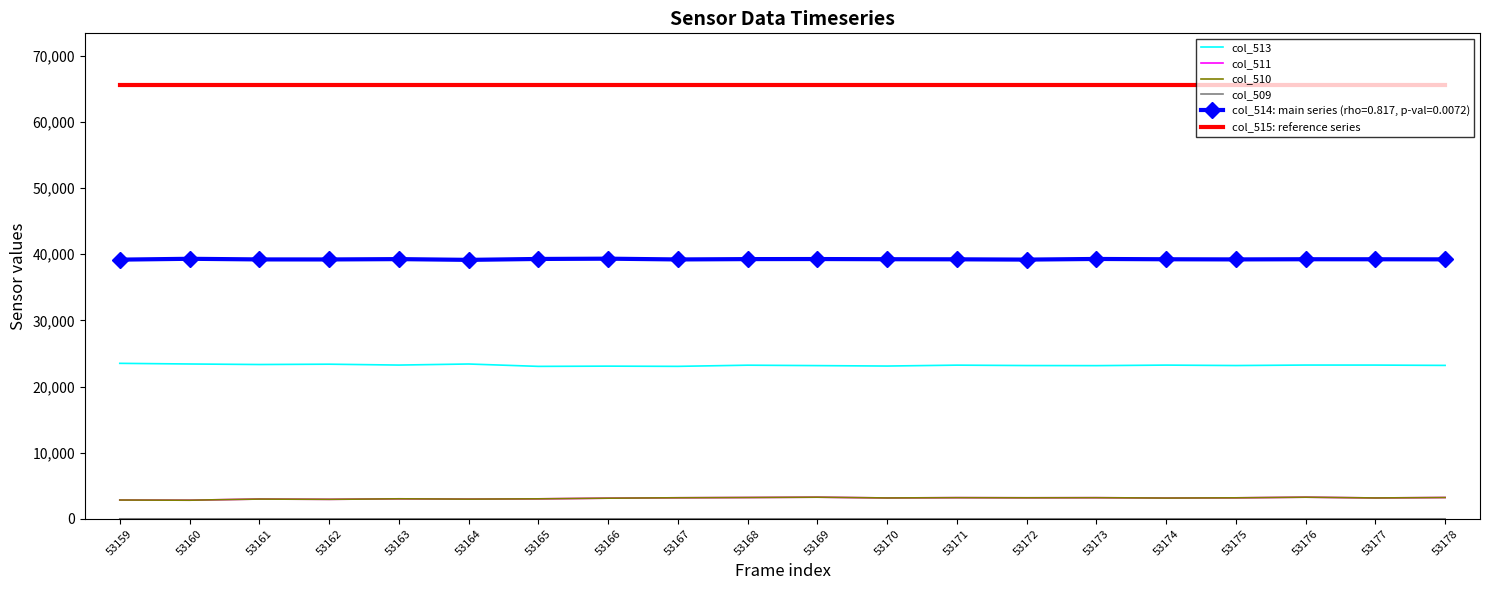

Is it true that col_510 equals 3154 at 53177?

True